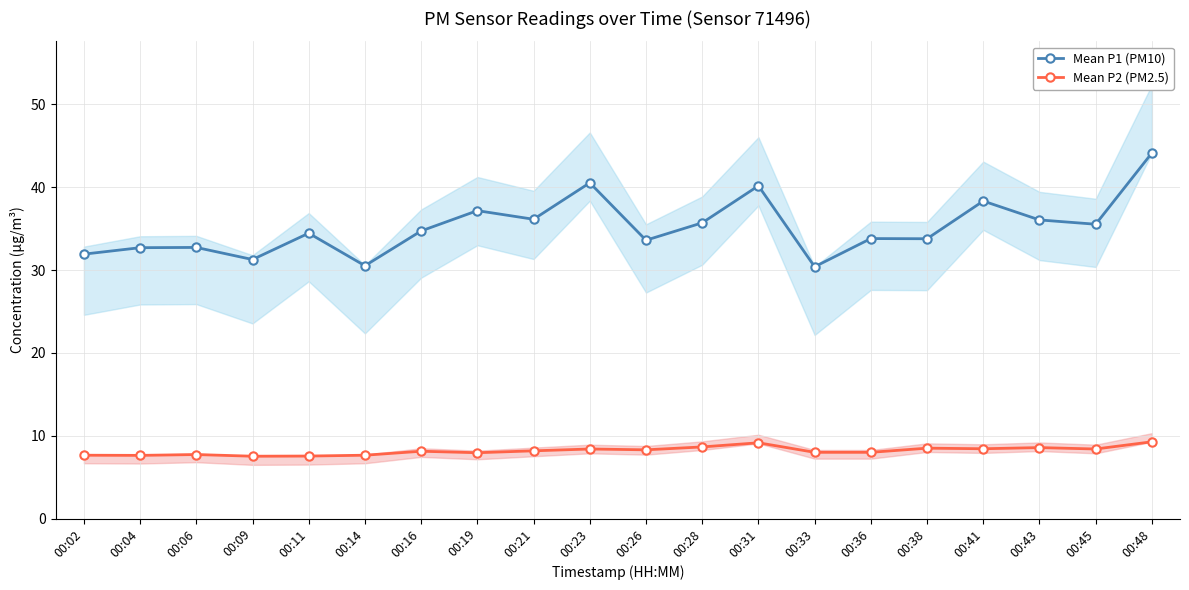

How many data points in Mean P2 (PM2.5) are above 8?

11